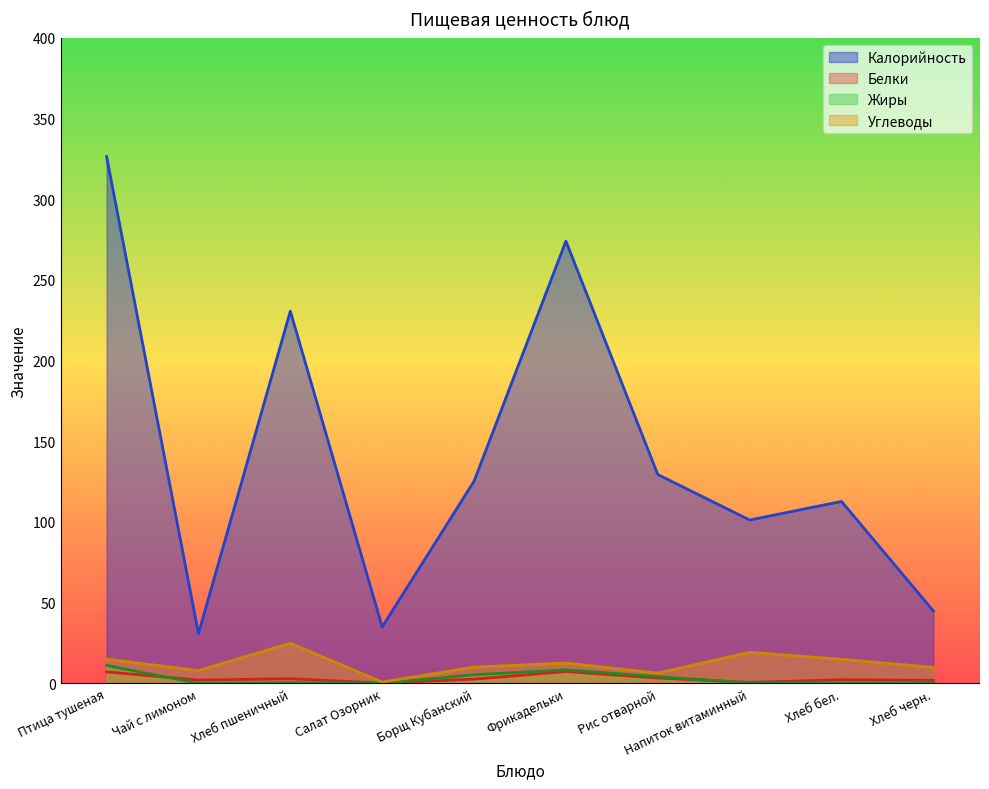

Reading left to right, extract all data points from this chart.

Калорийность: 326.4	30.9	230.6	35.0	125.2	274.1	129.4	101.2	112.7	44.9
Белки: 7.1	2.0	2.9	0.1	2.6	7.3	3.3	0.6	2.3	1.9
Жиры: 11.1	0.0	0.4	0.0	5.4	8.4	4.2	0.2	0.3	0.3
Углеводы: 15.1	7.9	24.9	0.8	10.1	12.6	6.4	19.2	14.9	9.9